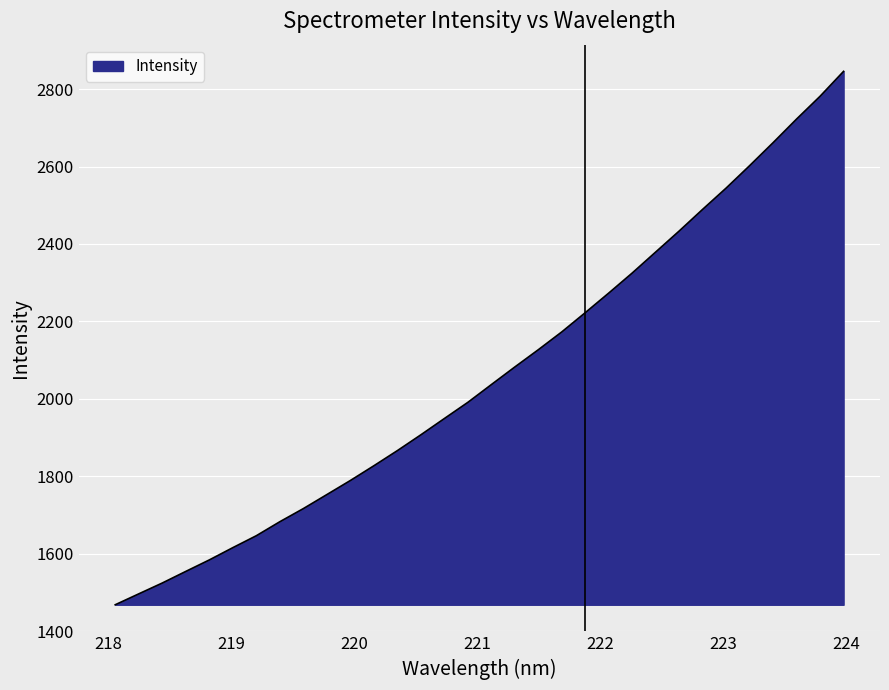

What is the minimum value shown in the chart?

1467.9